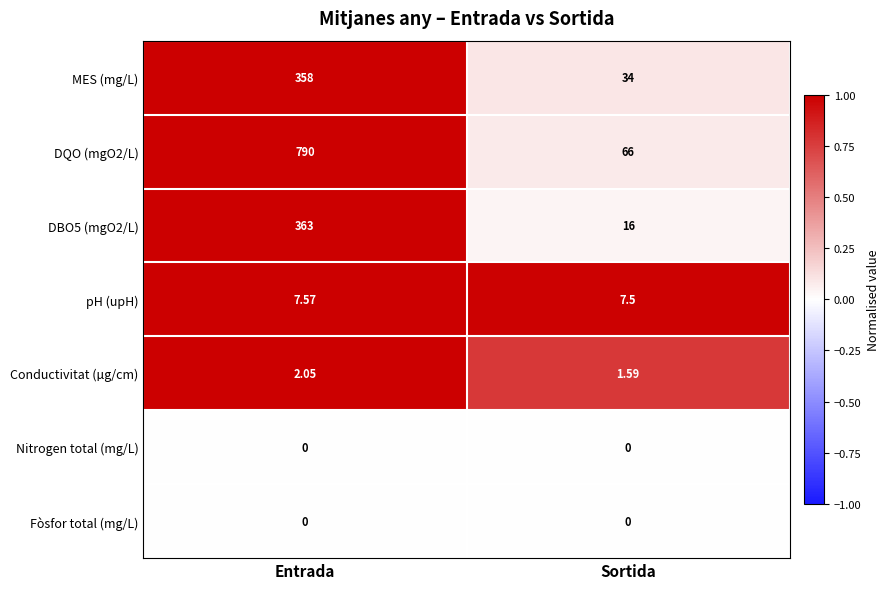

List the labels in order of Conductivitat (µg/cm) value, largest first.

Entrada, Sortida